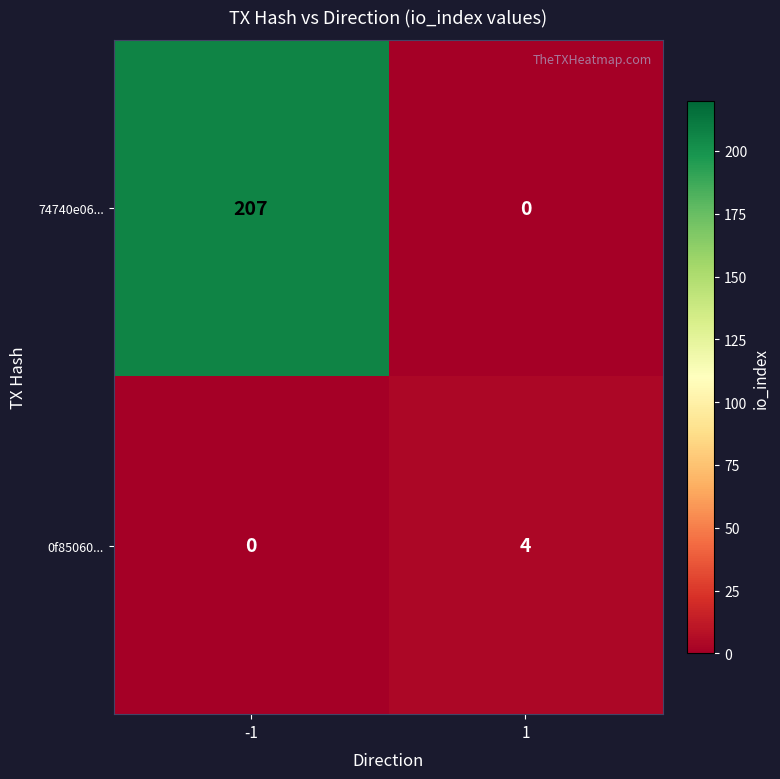

Reading left to right, what are all the values shown in this chart?

74740e06...: 207	0
0f85060...: 0	4